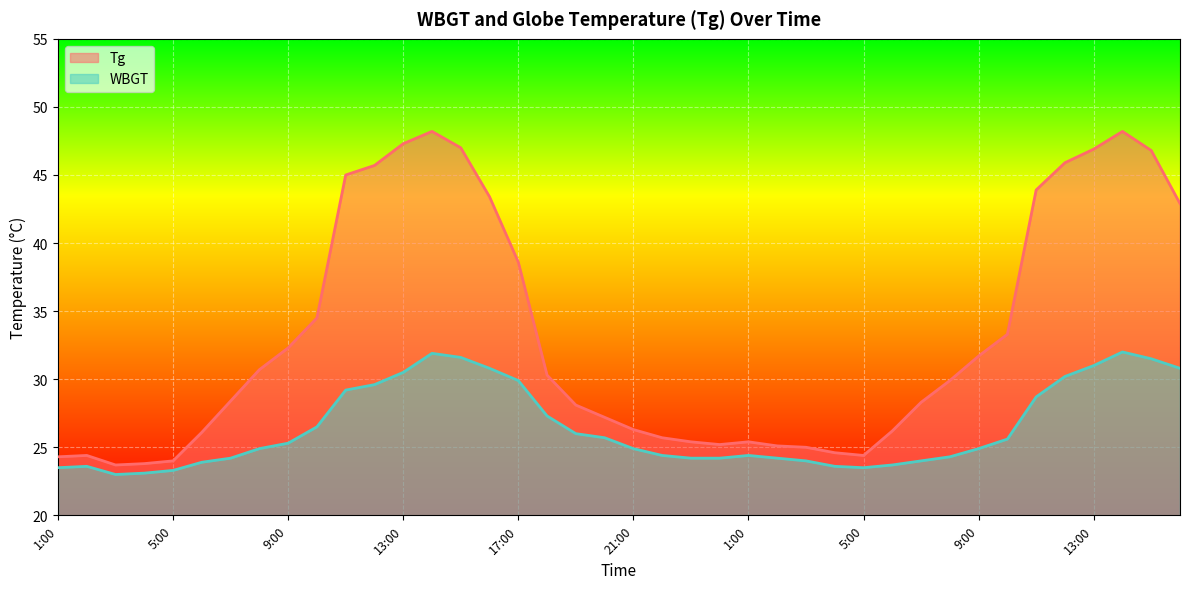

At which category is the sum across all series the highest?

14:00